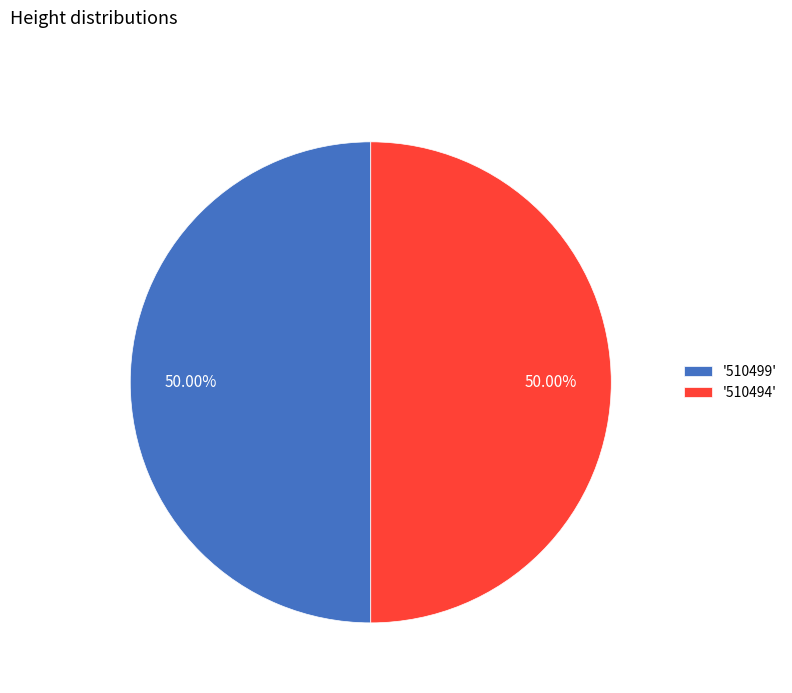

Combined, do '510494' and '510499' account for over 50%?

Yes